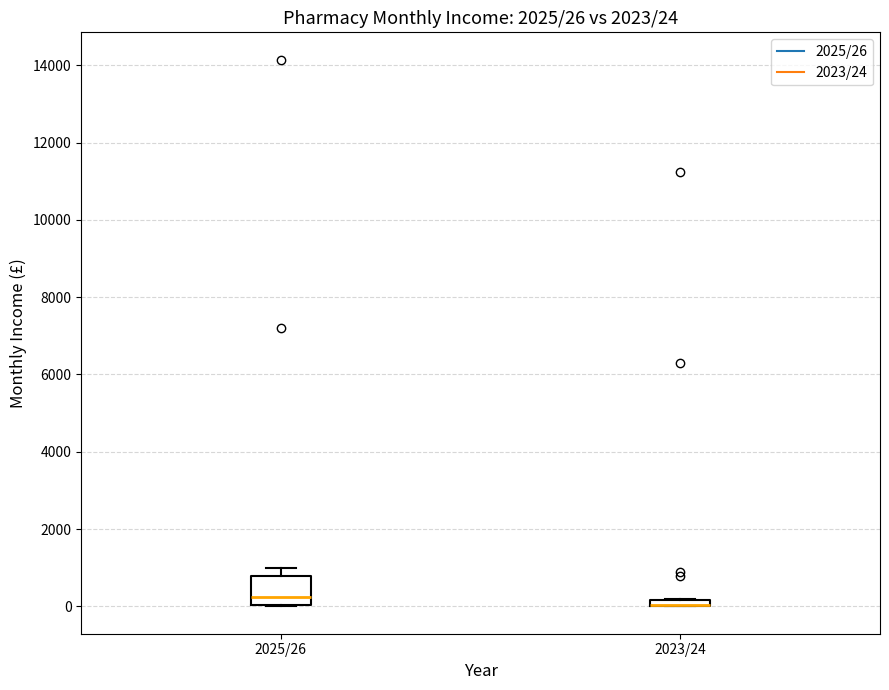

Which box is the tallest, from its lower edge to its upper edge?

2025/26